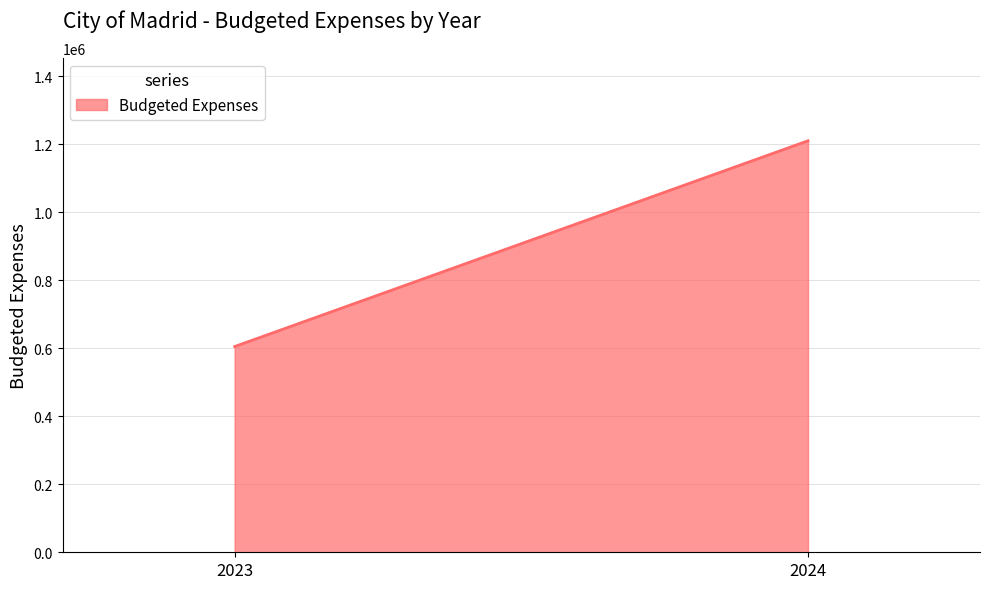

How many lines are shown in the chart?

1